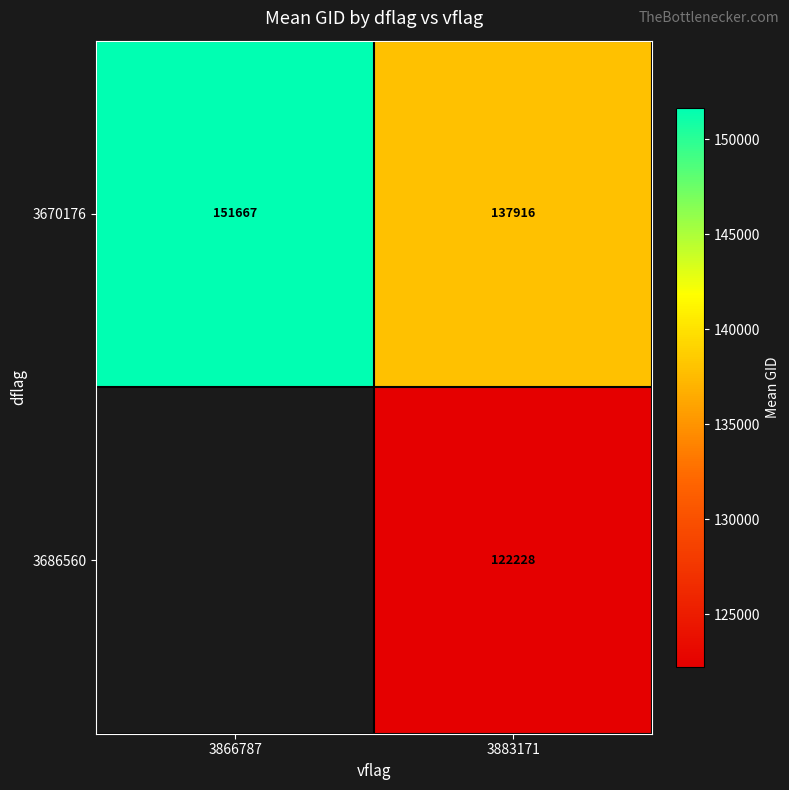

Is the value of 3670176 at 3866787 greater than the value of 3686560 at 3883171?

Yes